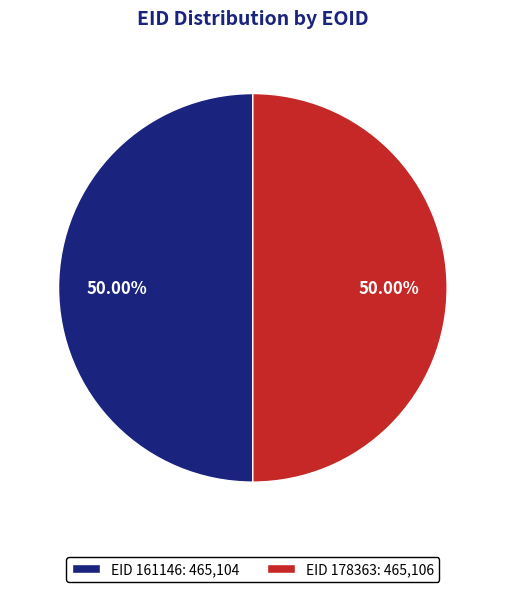

What is the ratio of the value at EID 178363: 465,106 to the value at EID 161146: 465,104?

1.0